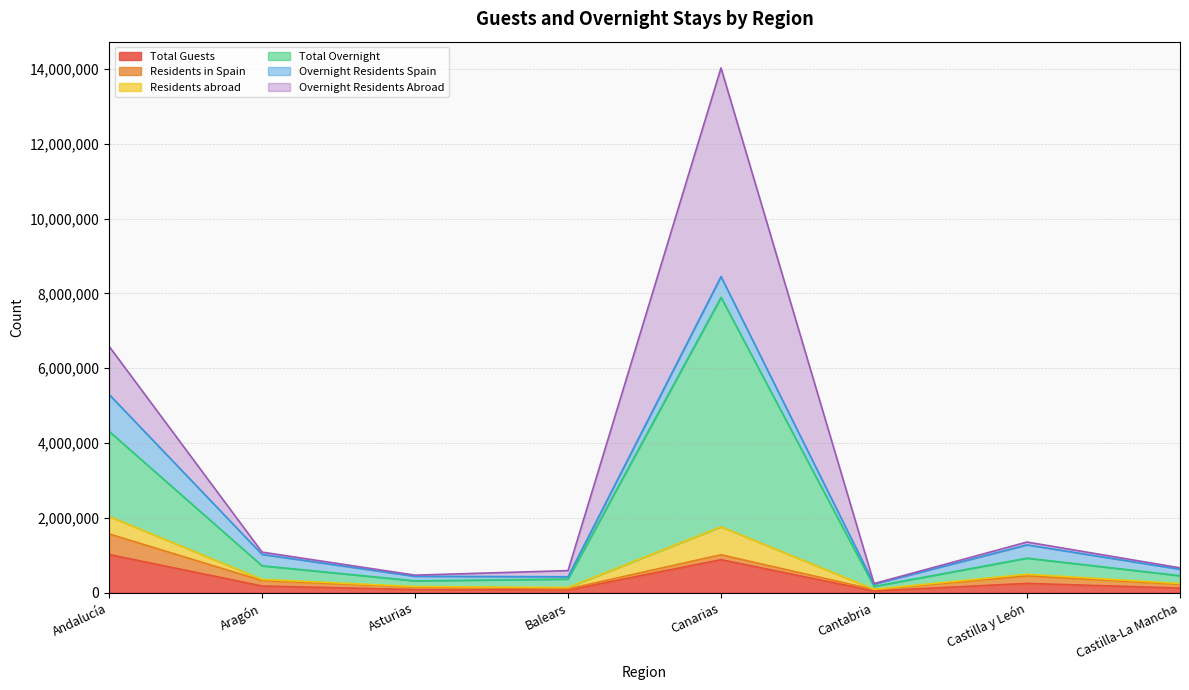

At which category is the sum across all series the highest?

Canarias